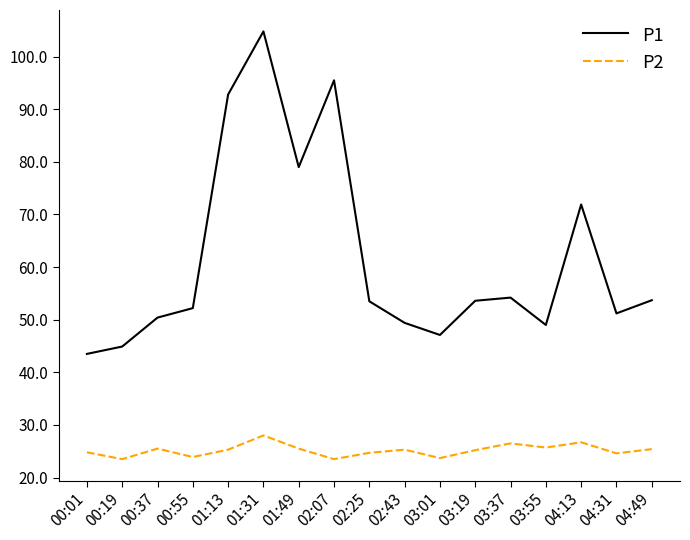

True or false: P1 has more than 0 interior local peaks.

True